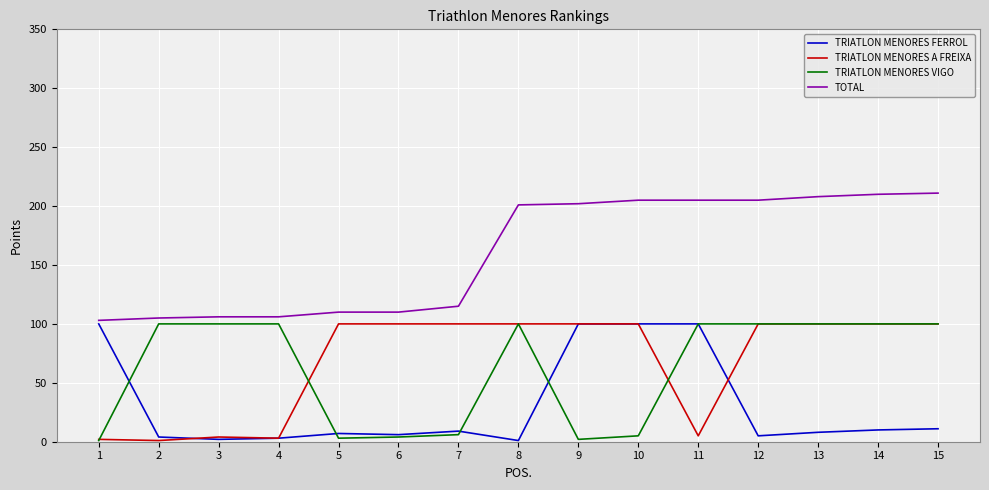

Which series changed the most between 6 and 14?

TOTAL